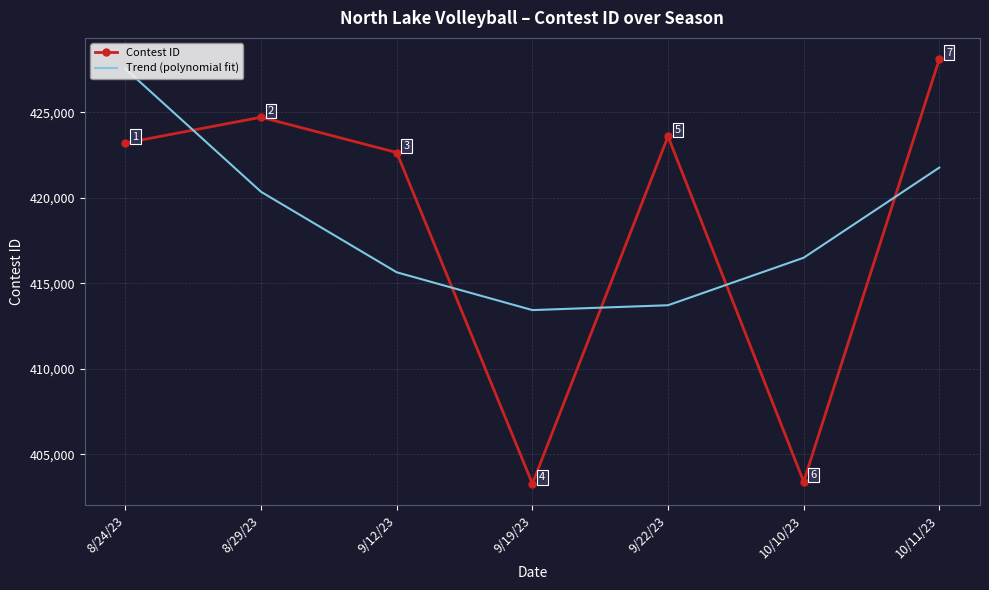

How many times do Contest ID and Trend (polynomial fit) cross each other?

5